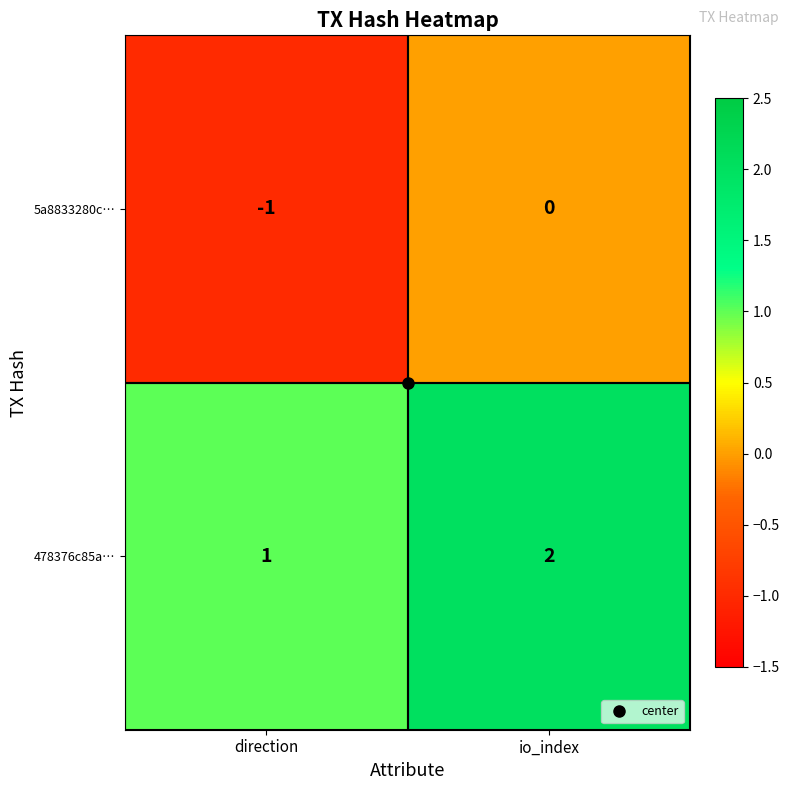

At which category is the sum across all series the highest?

io_index